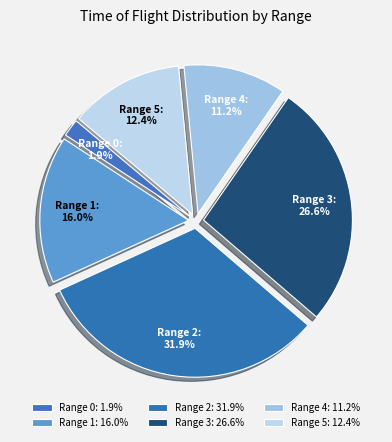

Is there any slice that represents more than half of the pie?

No